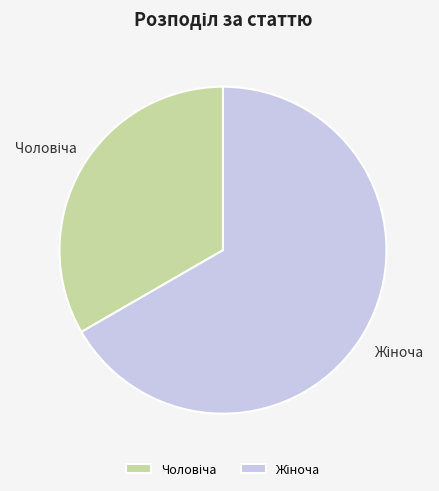

Count the number of slices in the pie.

2